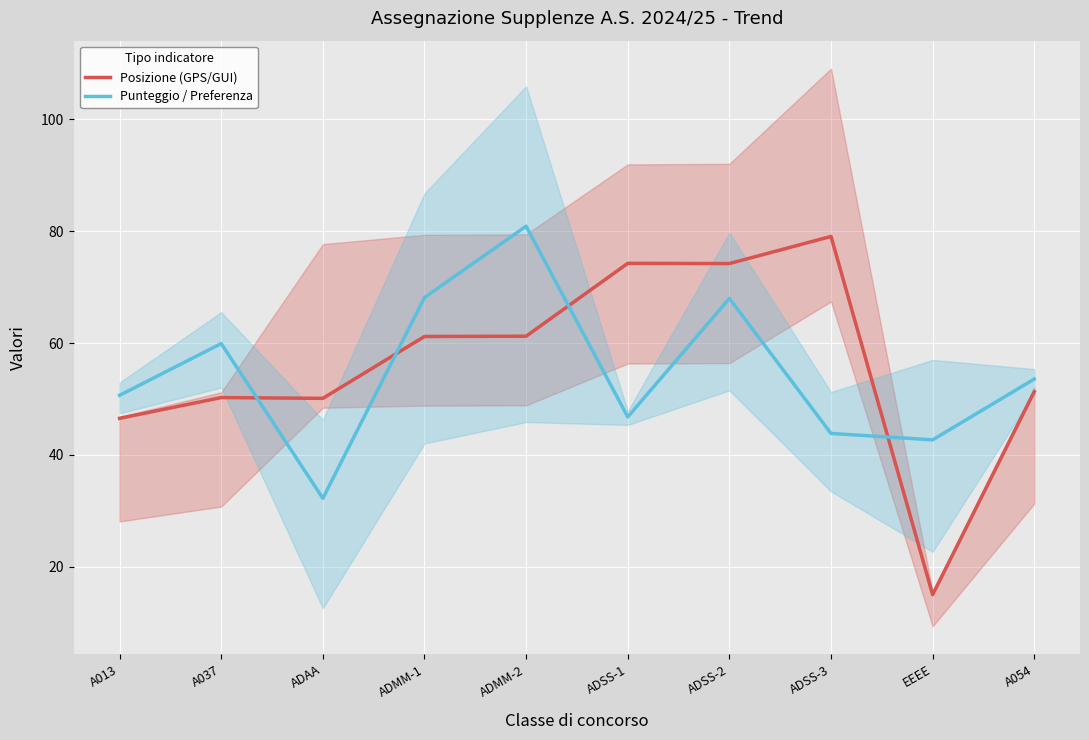

True or false: Punteggio / Preferenza and Posizione (GPS/GUI) intersect in this chart.

True